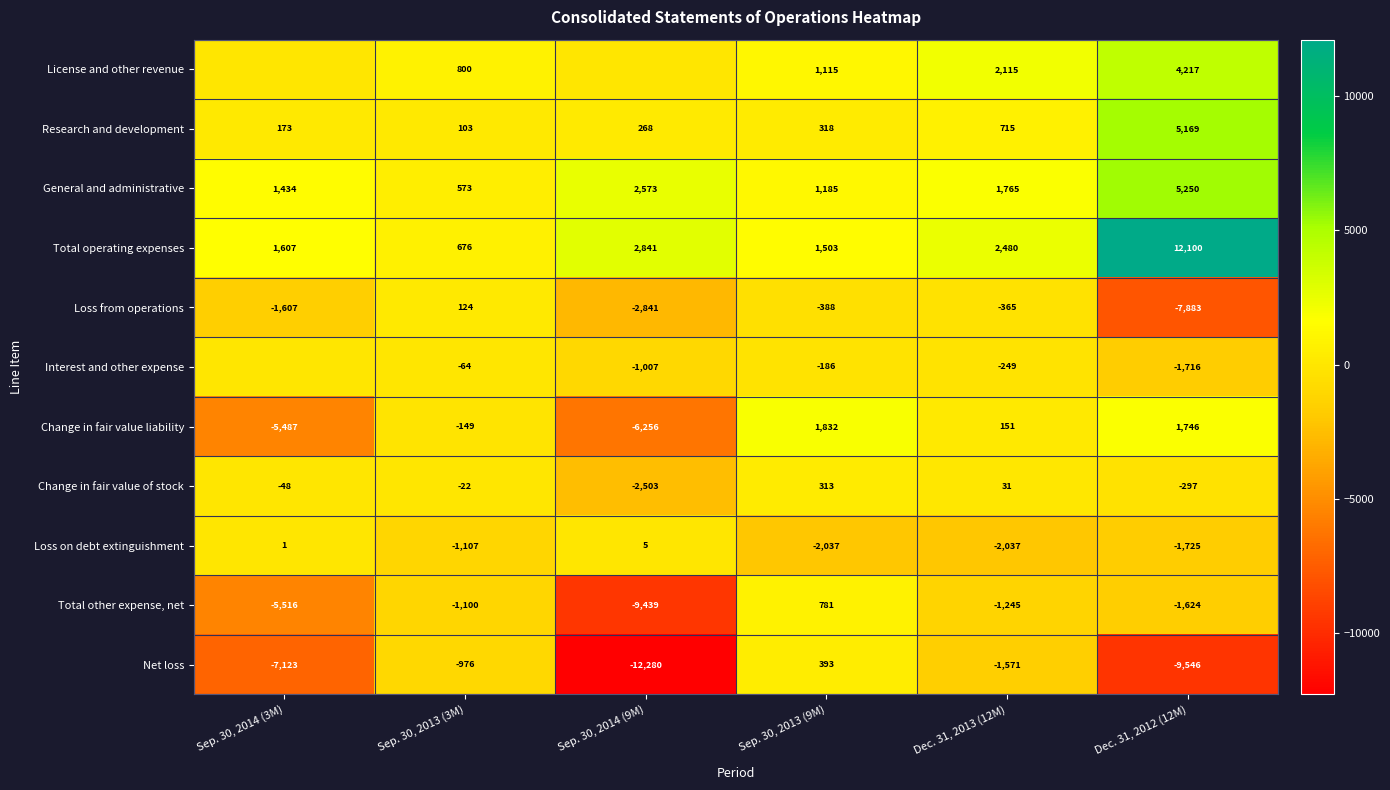

Is it true that Loss from operations equals -2841 at Sep. 30, 2014 (9M)?

True